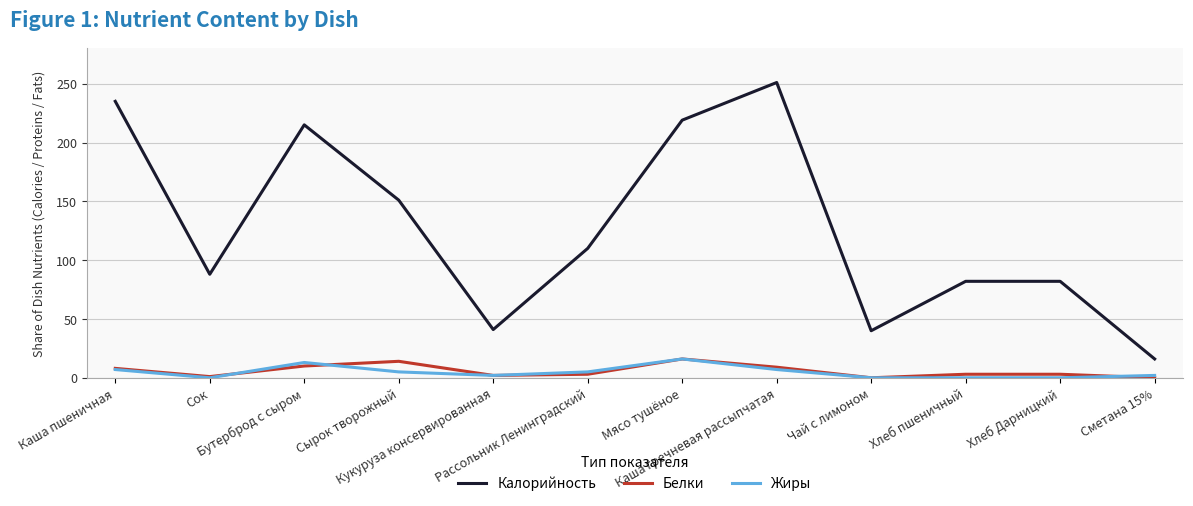

True or false: Жиры has more than 0 interior local peaks.

True